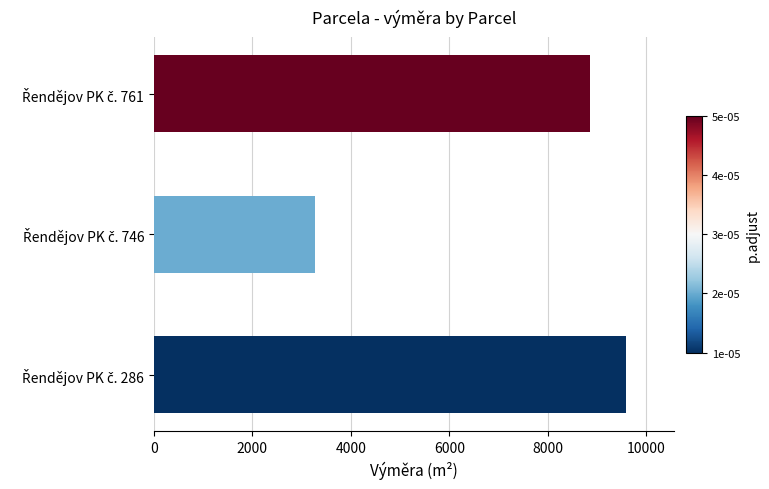

What is the maximum value shown in the chart?

9596